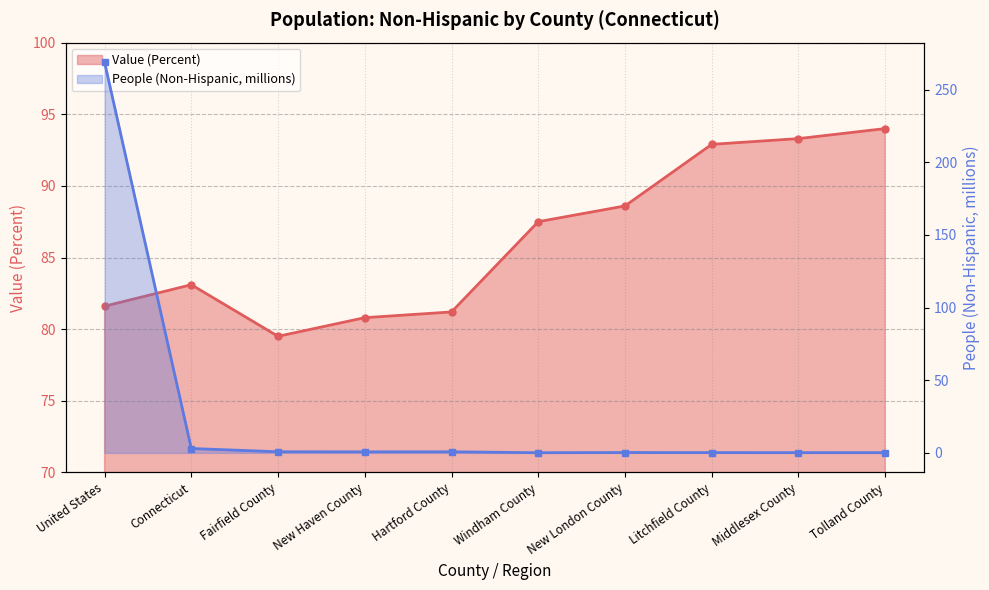

What is the lowest value of the Value (Percent) series?

79.5